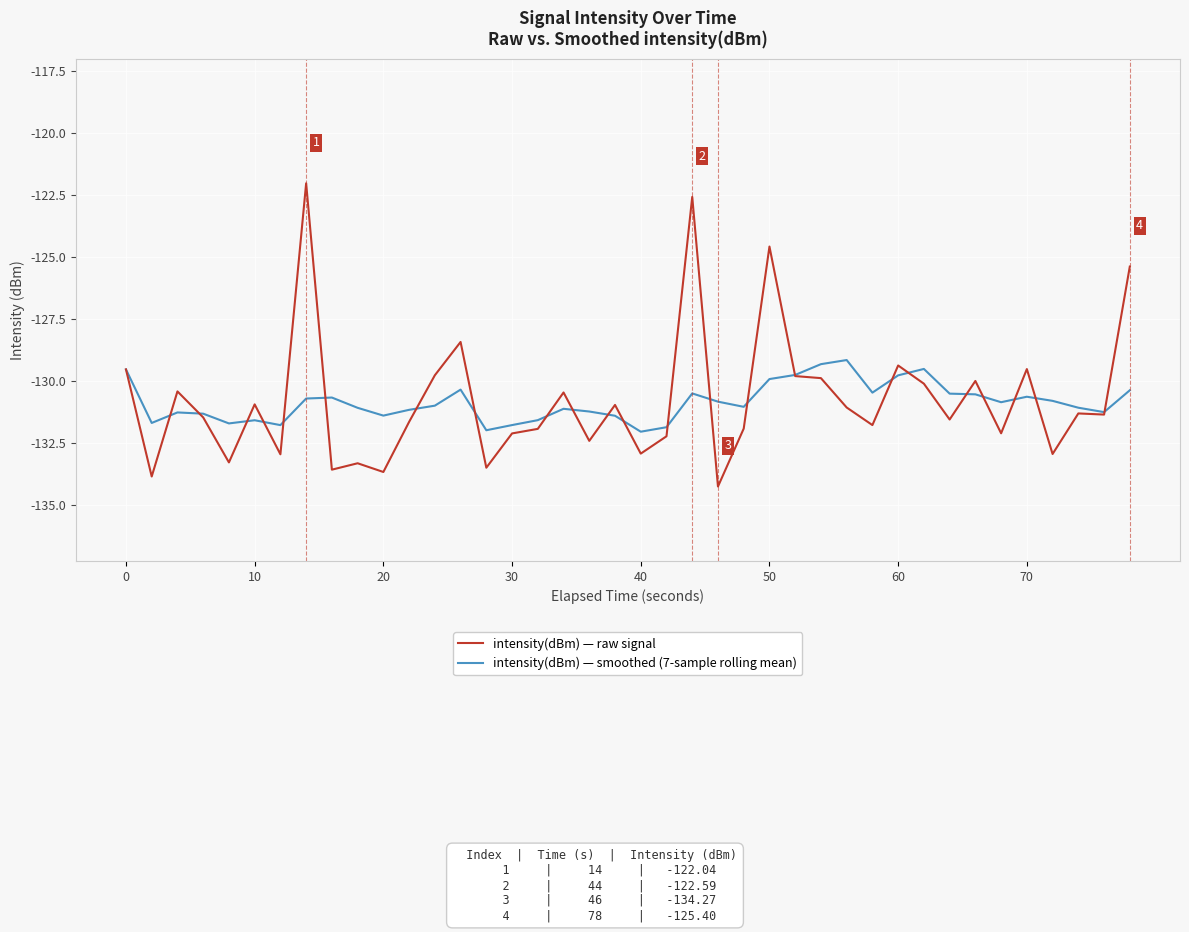

List the series in order of their peak value, highest first.

intensity(dBm) — raw signal, intensity(dBm) — smoothed (7-sample rolling mean)